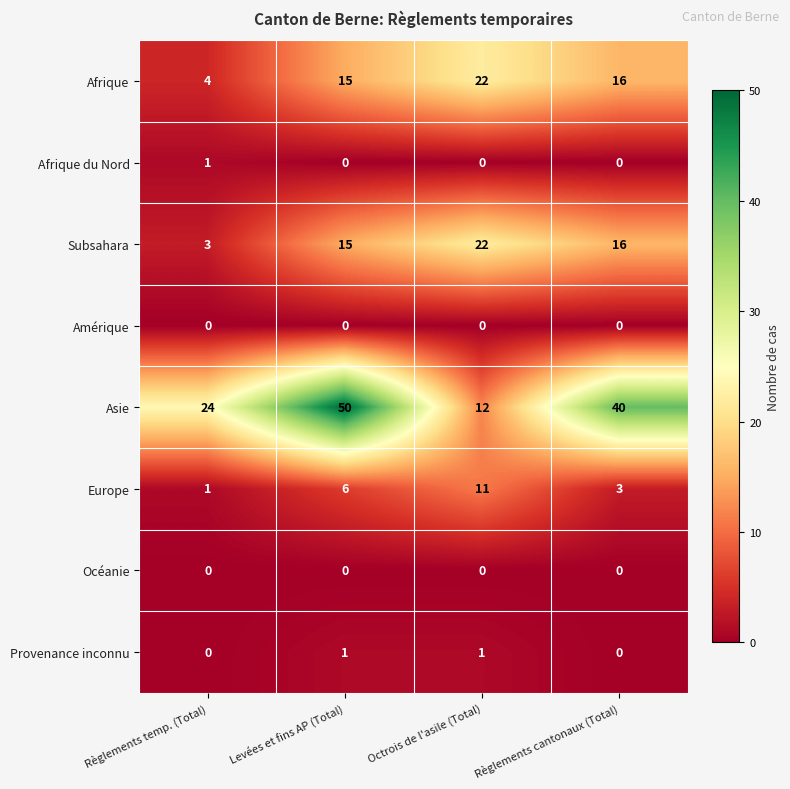

Which series has the widest spread of values?

Asie